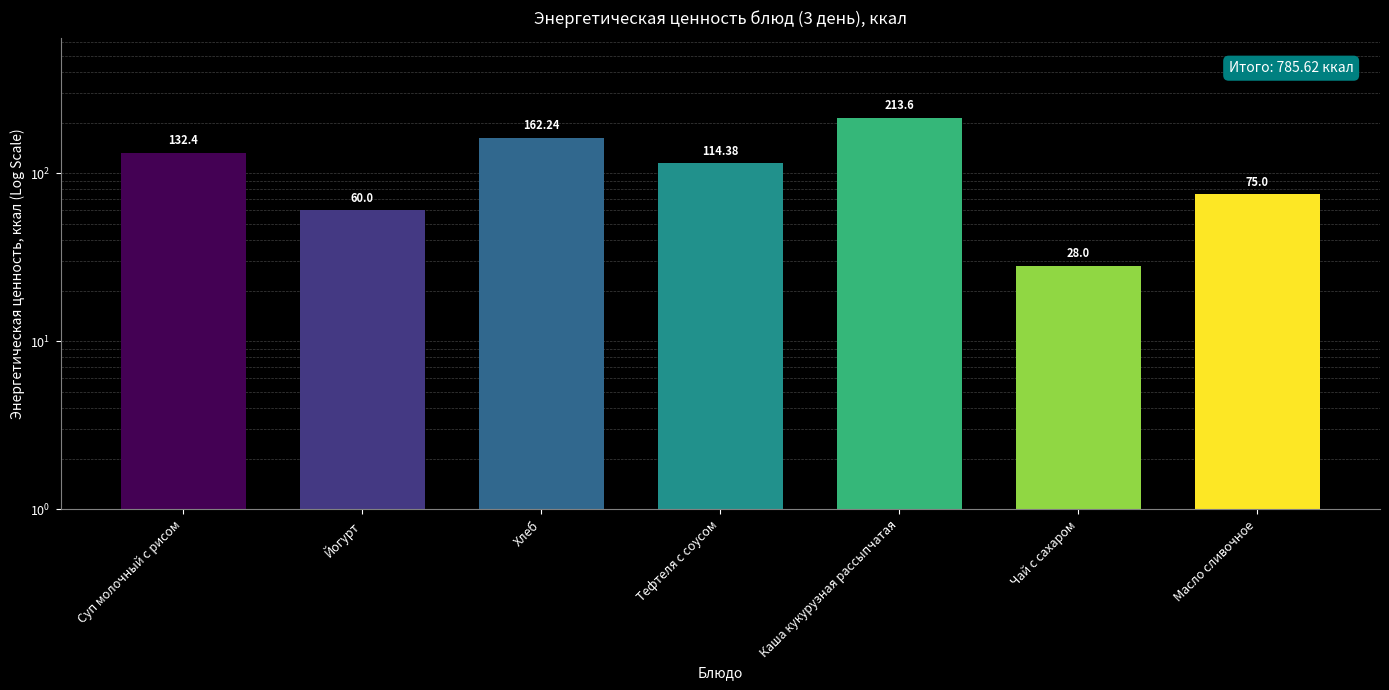

How many distinct data groups are displayed?

1